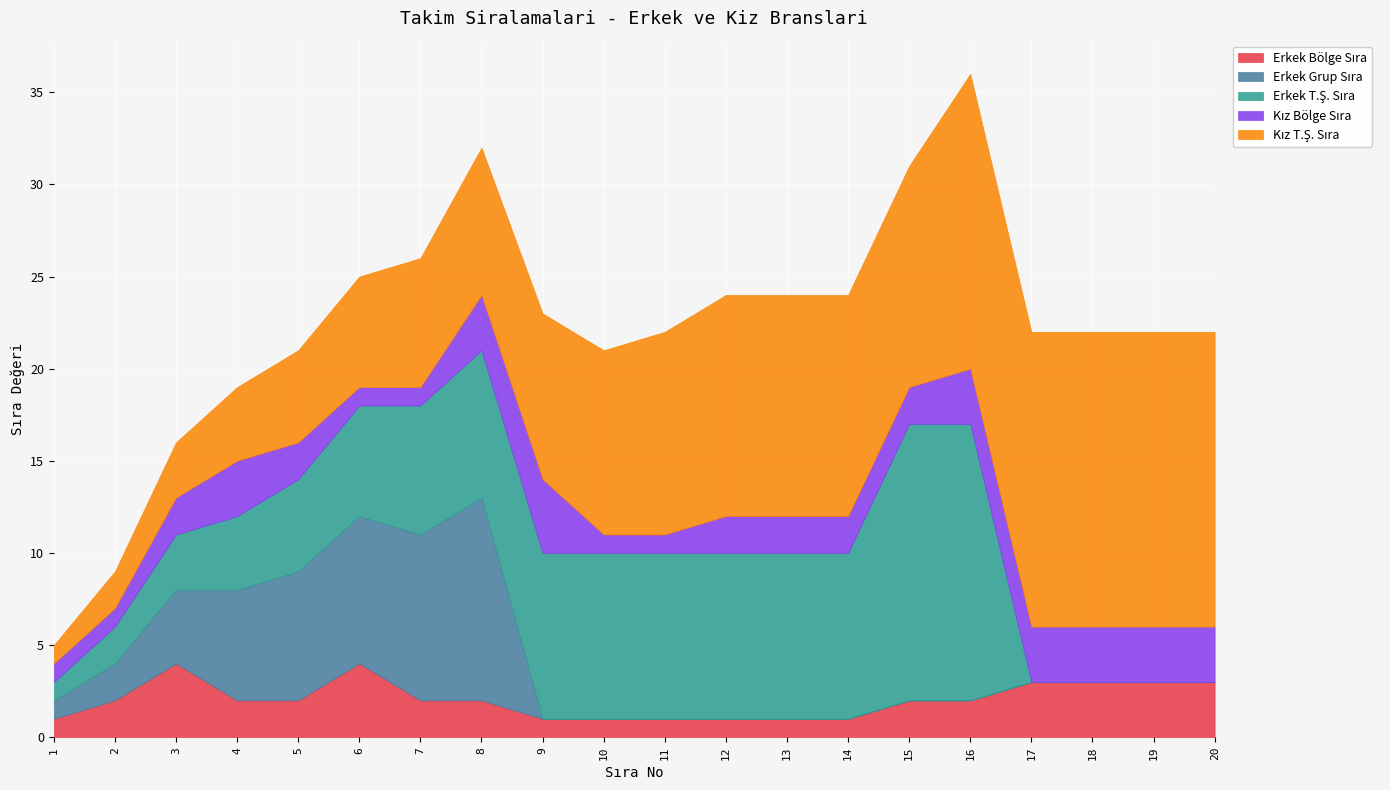

What is the difference between the highest and lowest values at 13?

12